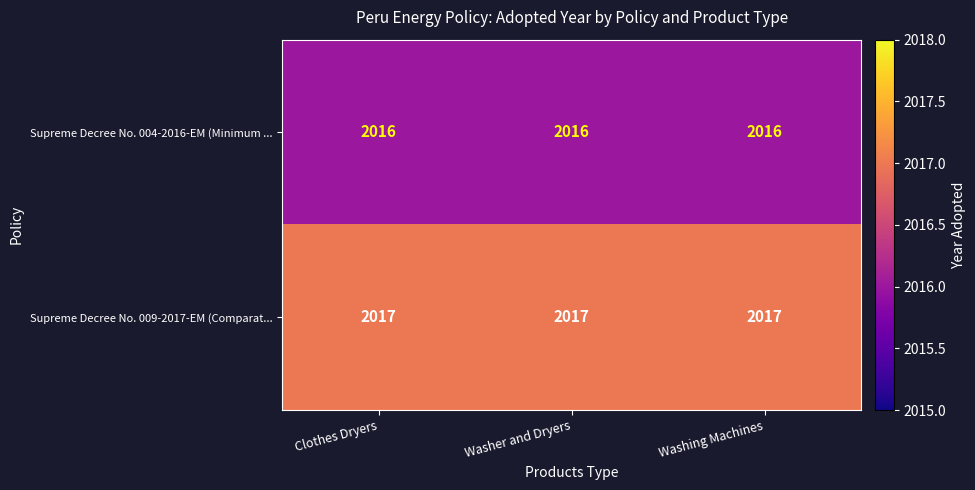

At how many categories does at least one series exceed 2016?

3